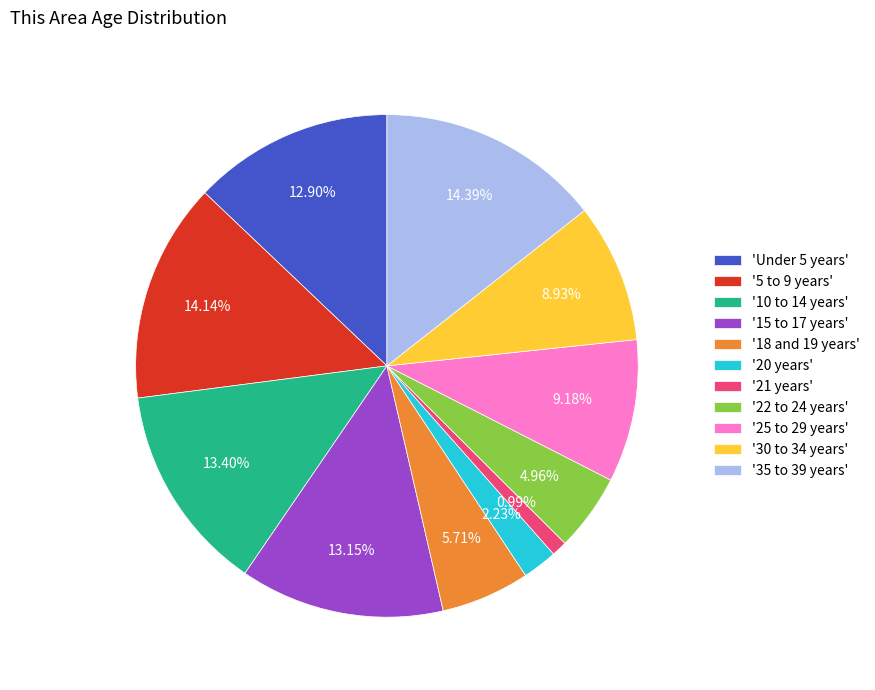

Which slice is the smallest?

'21 years'